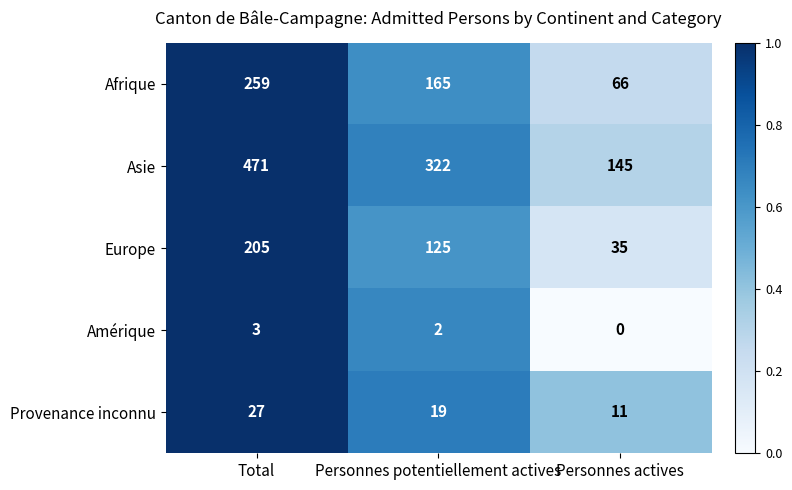

List the series in order of their peak value, lowest first.

Amérique, Provenance inconnu, Europe, Afrique, Asie